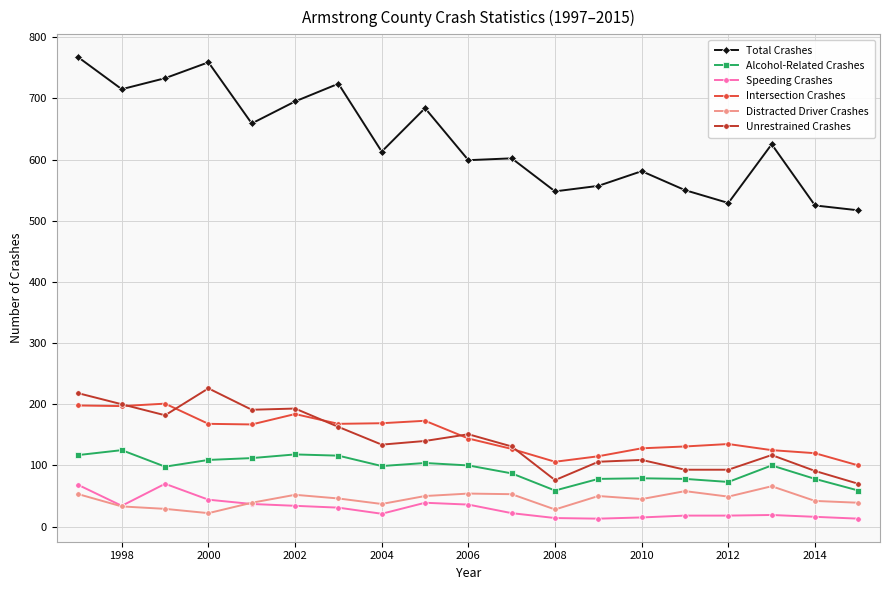

How many values in the Speeding Crashes series are below 22?

9